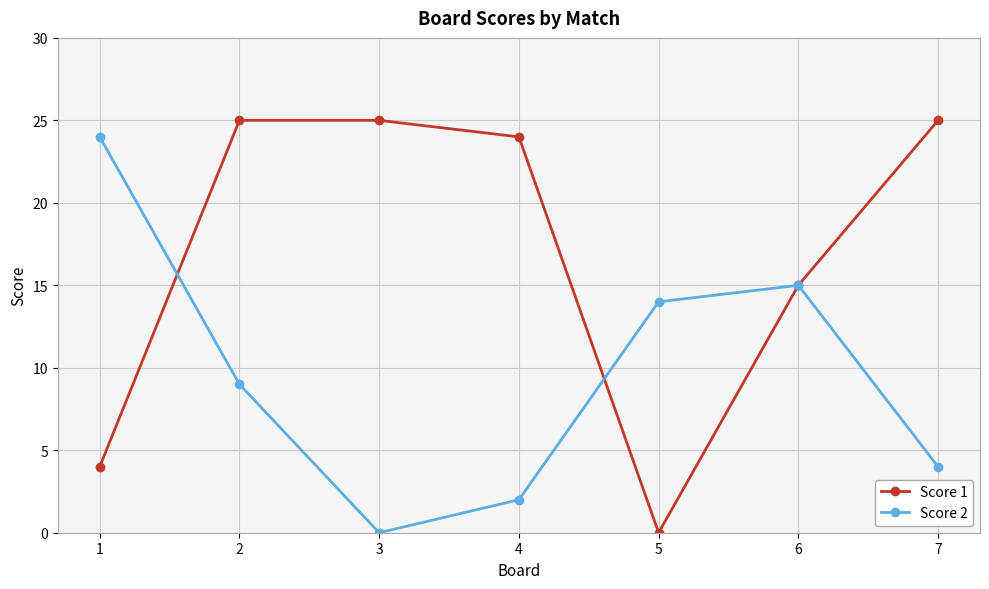

What is the difference between the second highest and minimum values in the Score 1 series?

25